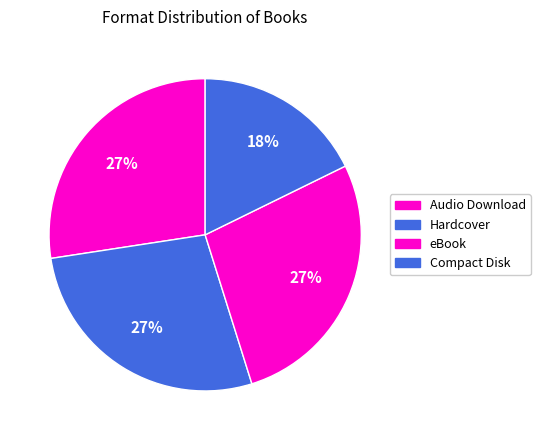

How many segments does this pie chart have?

4